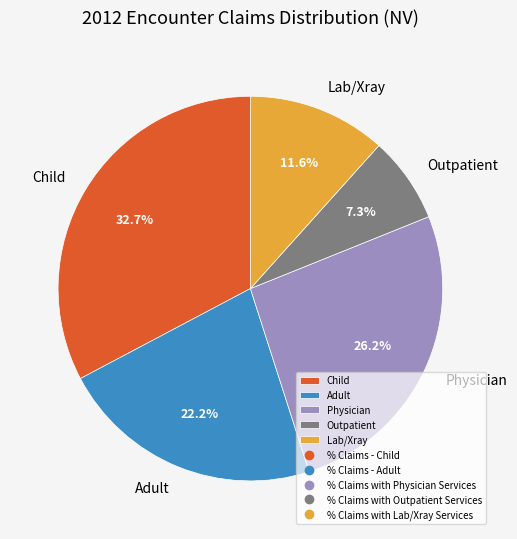

To the nearest percent, what is the average slice percentage?

20%